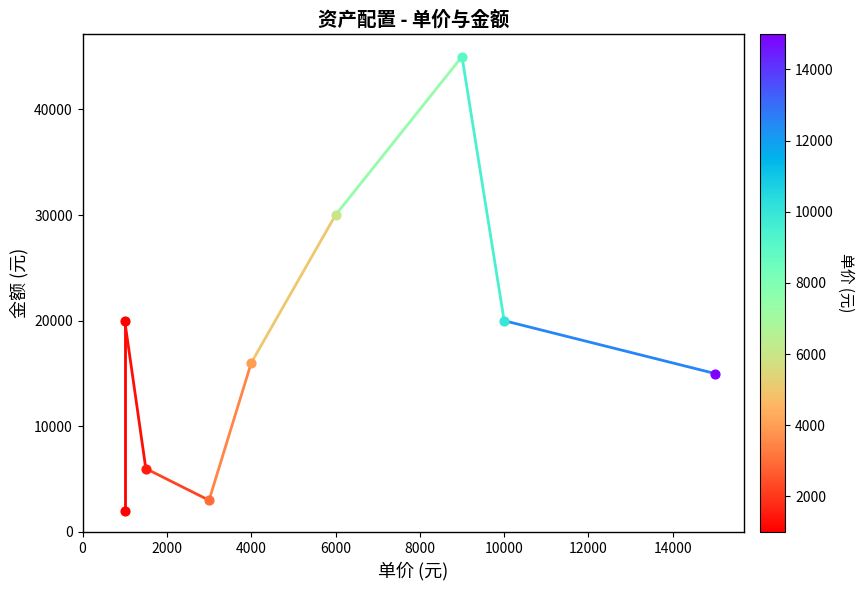

Which has a higher value, 16000 or 10000?

10000